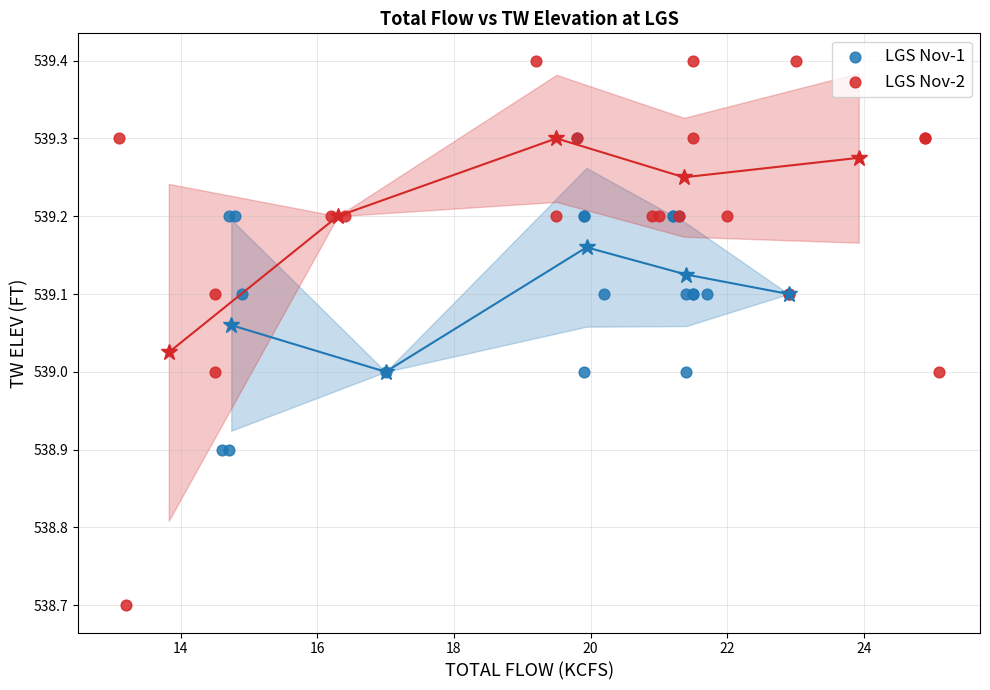

Which series contains the lowest Y value?

LGS Nov-2